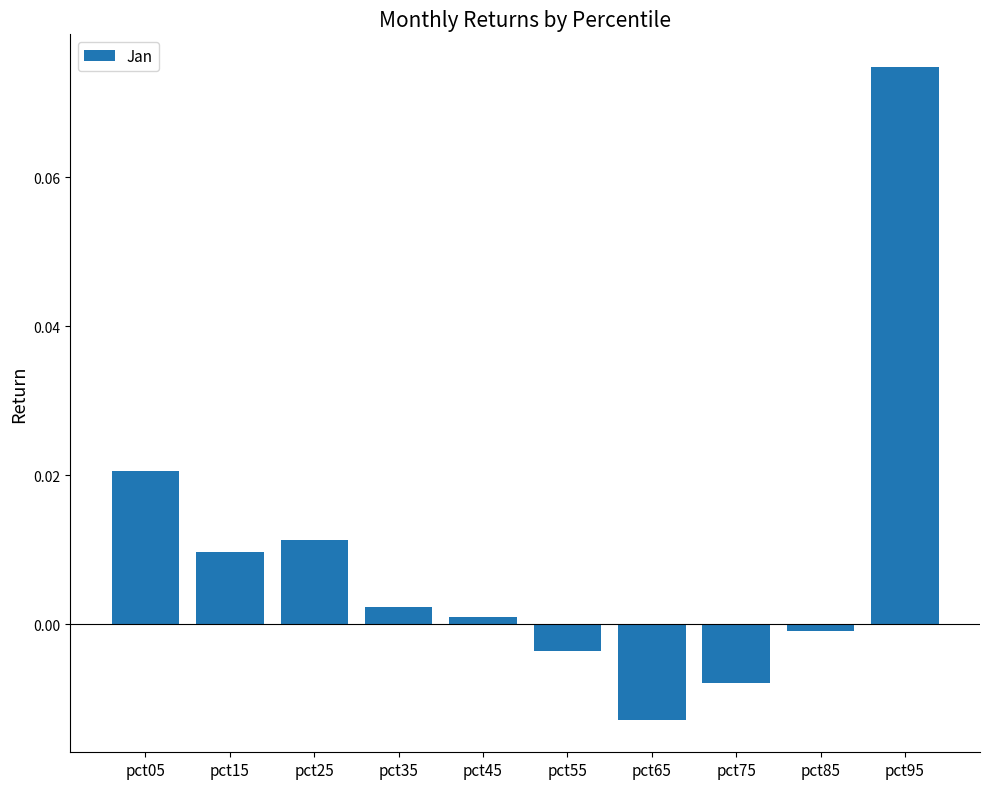

Is it true that the value at pct65 is -0.0?

True